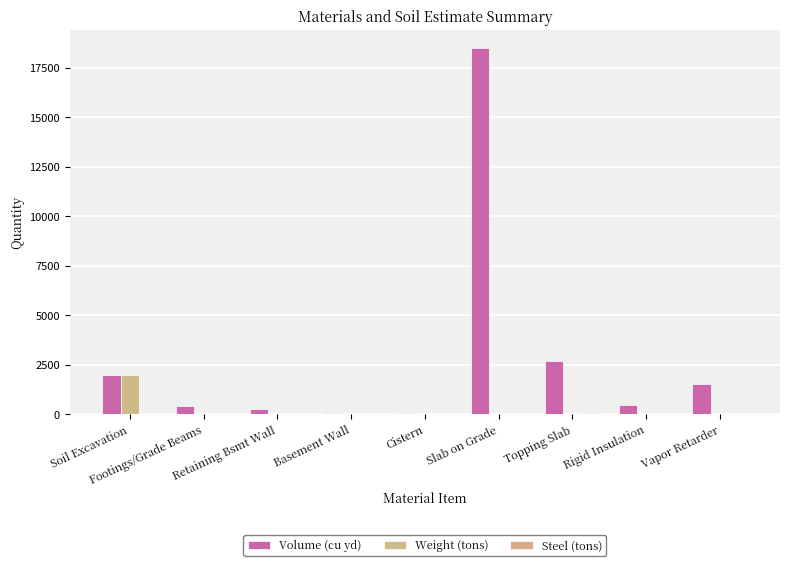

List the labels in order of Steel (tons) value, smallest first.

Soil Excavation, Retaining Bsmt Wall, Basement Wall, Cistern, Slab on Grade, Rigid Insulation, Vapor Retarder, Footings/Grade Beams, Topping Slab